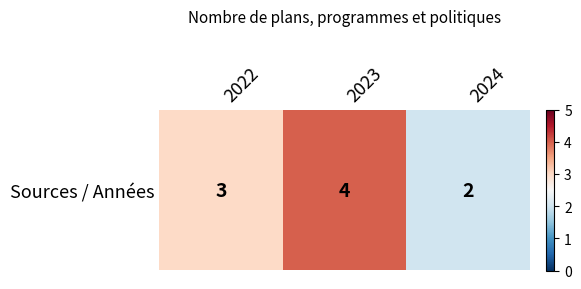

Which has a higher value, 2023 or 2022?

2023